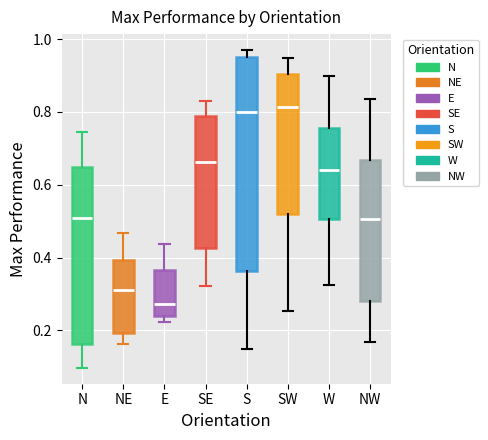

Reading left to right, read every box against the y-axis: the position of its median line, the range the box covers, and the ends of its whiskers. The values are not printed on the chart, so give them approximately, as read against the axis.

N: median 0.50, box 0.16 to 0.64, whiskers 0.10 to 0.74
NE: median 0.32, box 0.20 to 0.40, whiskers 0.16 to 0.46
E: median 0.28, box 0.24 to 0.36, whiskers 0.22 to 0.44
SE: median 0.66, box 0.42 to 0.78, whiskers 0.32 to 0.82
S: median 0.80, box 0.36 to 0.96, whiskers 0.14 to 0.98
SW: median 0.82, box 0.52 to 0.90, whiskers 0.26 to 0.94
W: median 0.64, box 0.50 to 0.76, whiskers 0.32 to 0.90
NW: median 0.50, box 0.28 to 0.66, whiskers 0.16 to 0.84